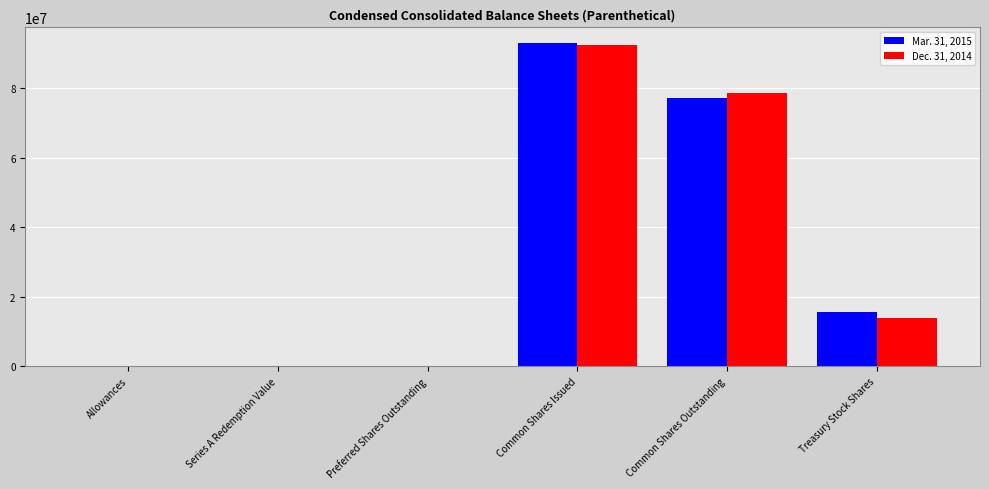

How many data points does each series have?

6